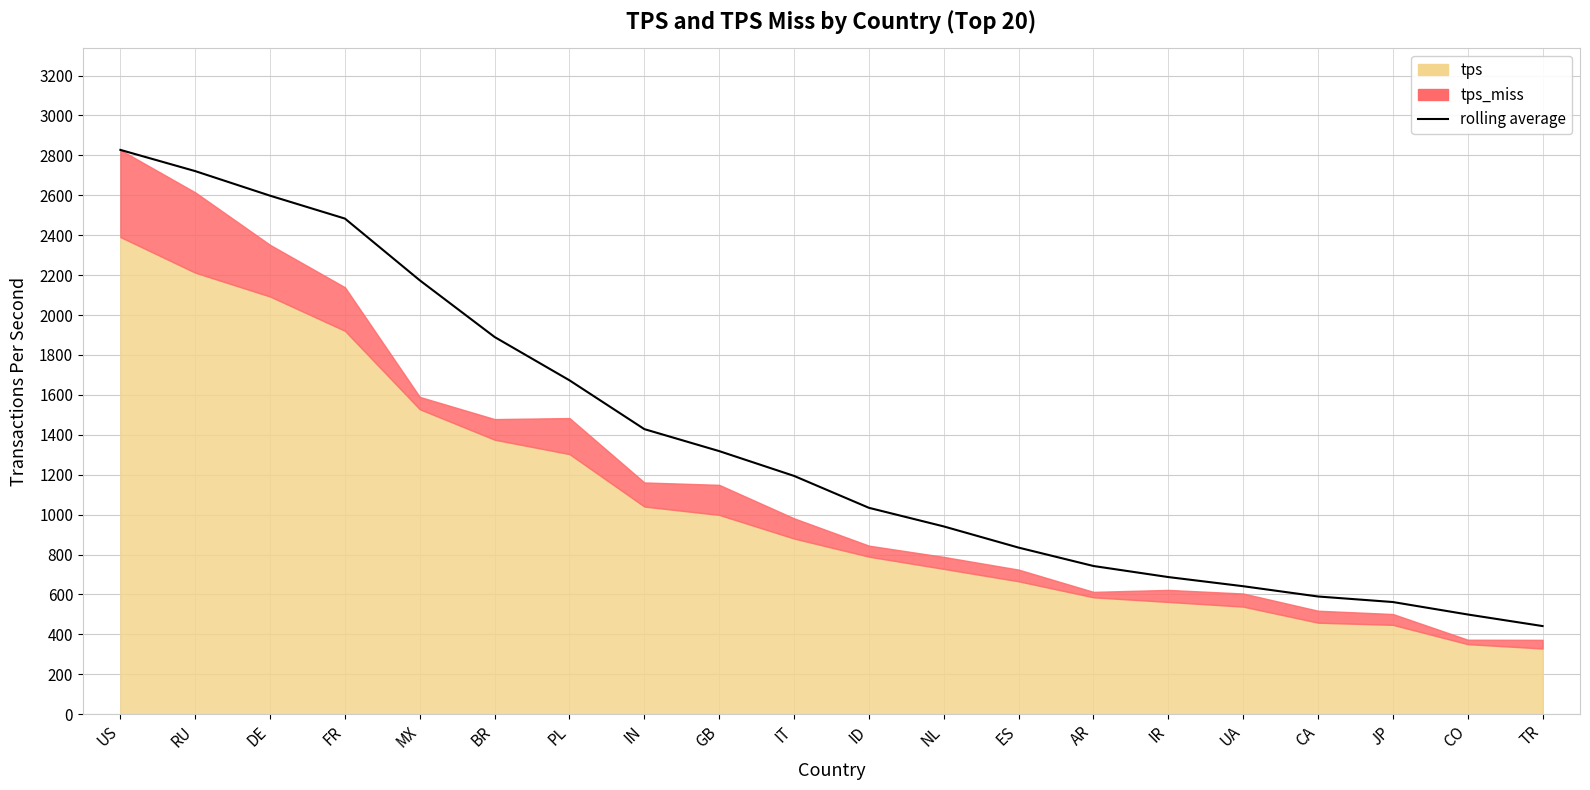

What is the sum of the values at CA and BR?

2479.6